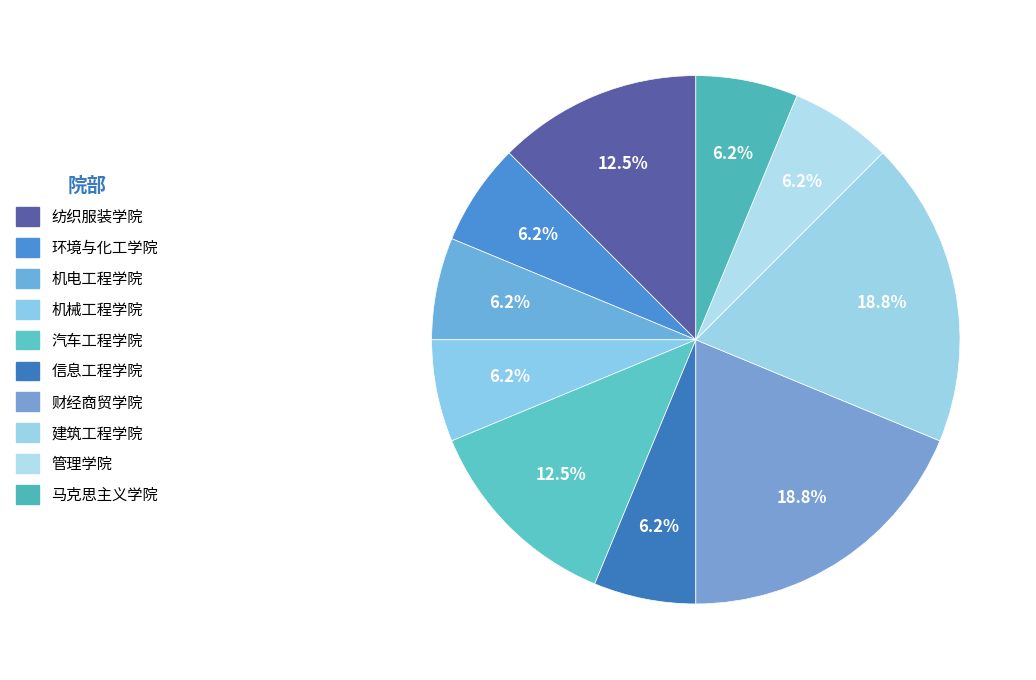

How many slices are in this pie chart?

10